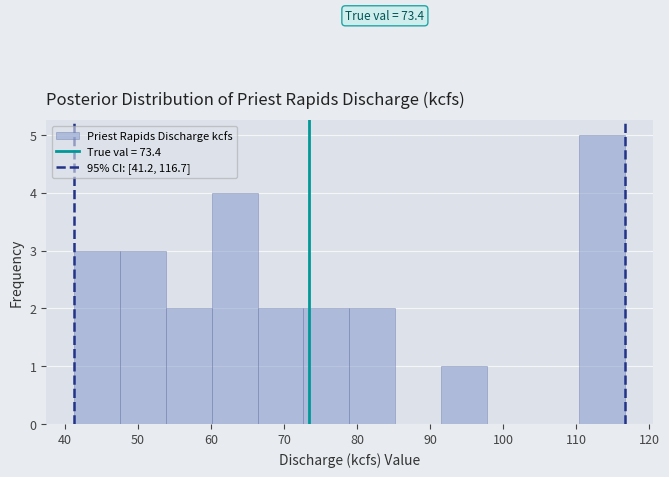

Which range on the x-axis has the tallest bar?

110 to 117